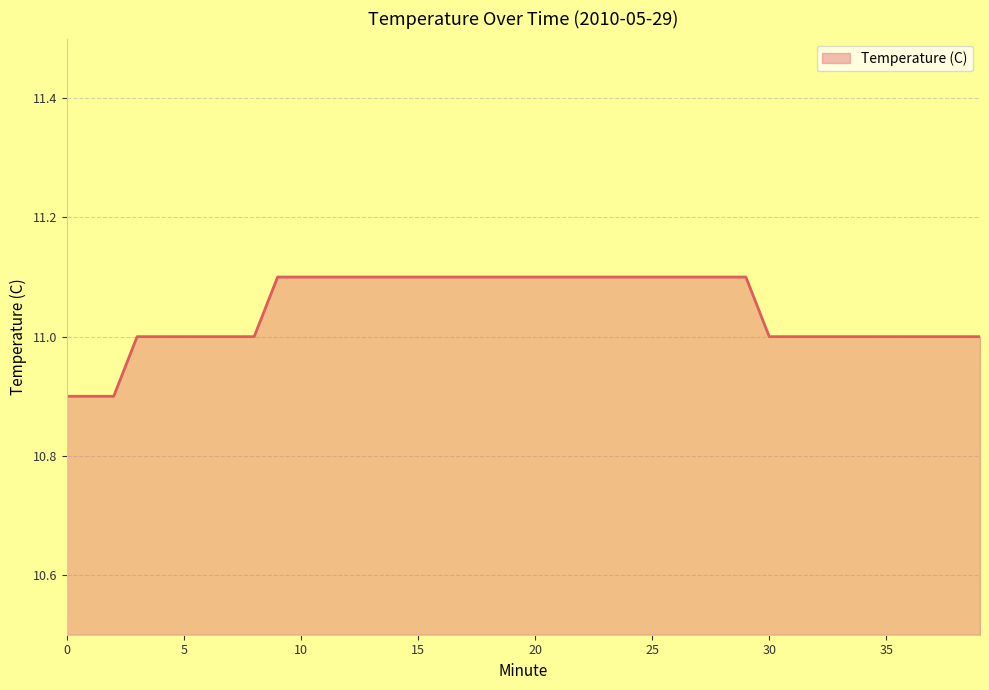

What is the minimum value shown in the chart?

10.9